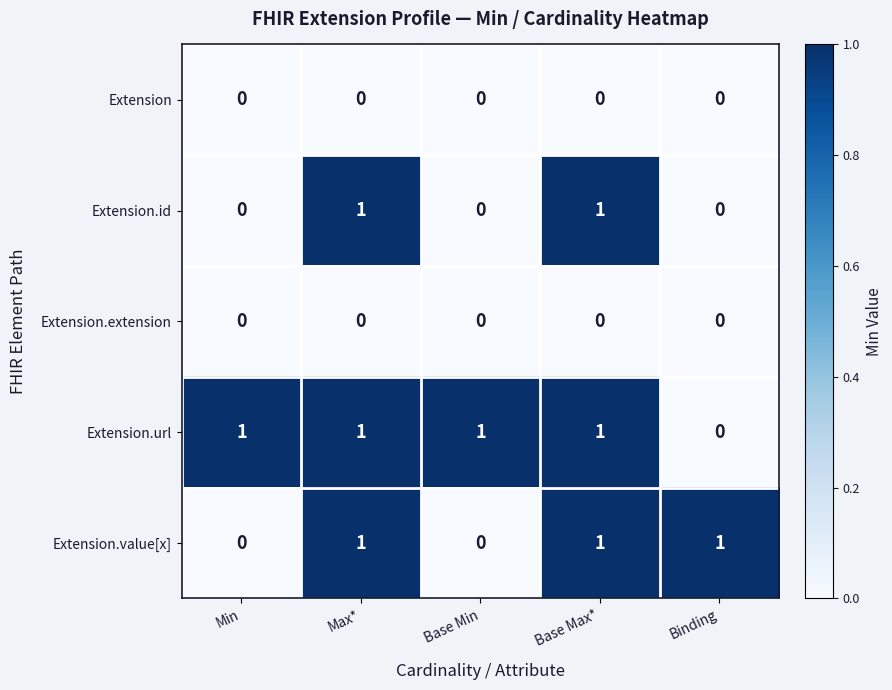

Which series has the largest total across all categories?

Extension.url